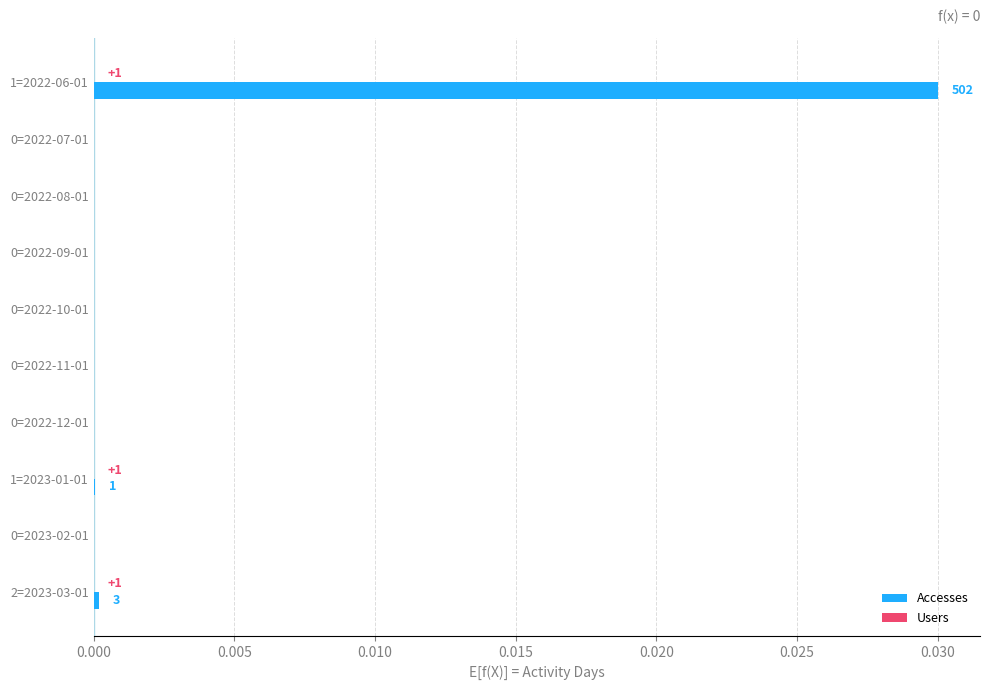

Which series changed the most between 1=2022-06-01 and 2=2023-03-01?

Accesses